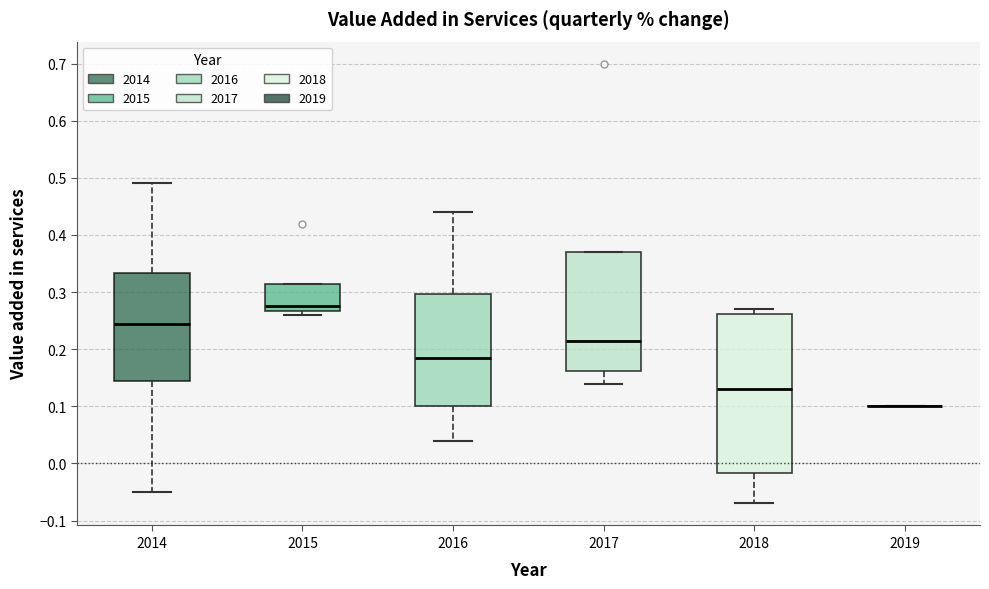

Reading left to right, read every box against the y-axis: the position of its median line, the range the box covers, and the ends of its whiskers. The values are not printed on the chart, so give them approximately, as read against the axis.

2014: median 0.25, box 0.15 to 0.33, whiskers -0.05 to 0.49
2015: median 0.28, box 0.27 to 0.32, whiskers 0.26 to 0.32
2016: median 0.19, box 0.10 to 0.30, whiskers 0.04 to 0.44
2017: median 0.22, box 0.16 to 0.37, whiskers 0.14 to 0.37
2018: median 0.13, box -0.02 to 0.26, whiskers -0.07 to 0.27
2019: box collapsed to a line at 0.10, whiskers 0.10 to 0.10